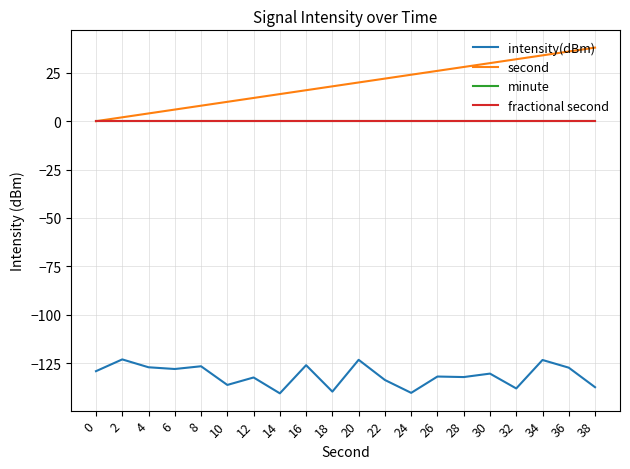

Is this an area chart (filled region under the line)?

No